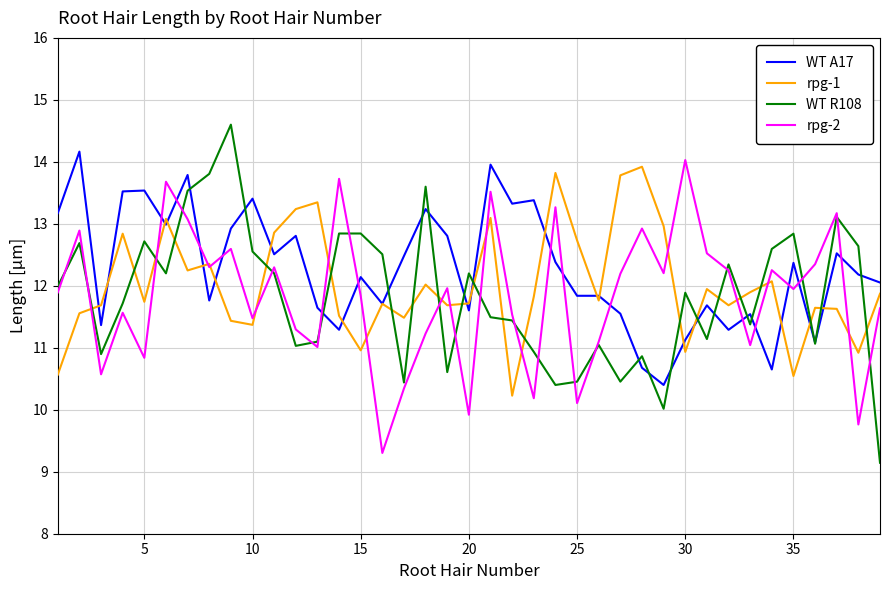

Which series has the largest range (max minus min)?

WT R108